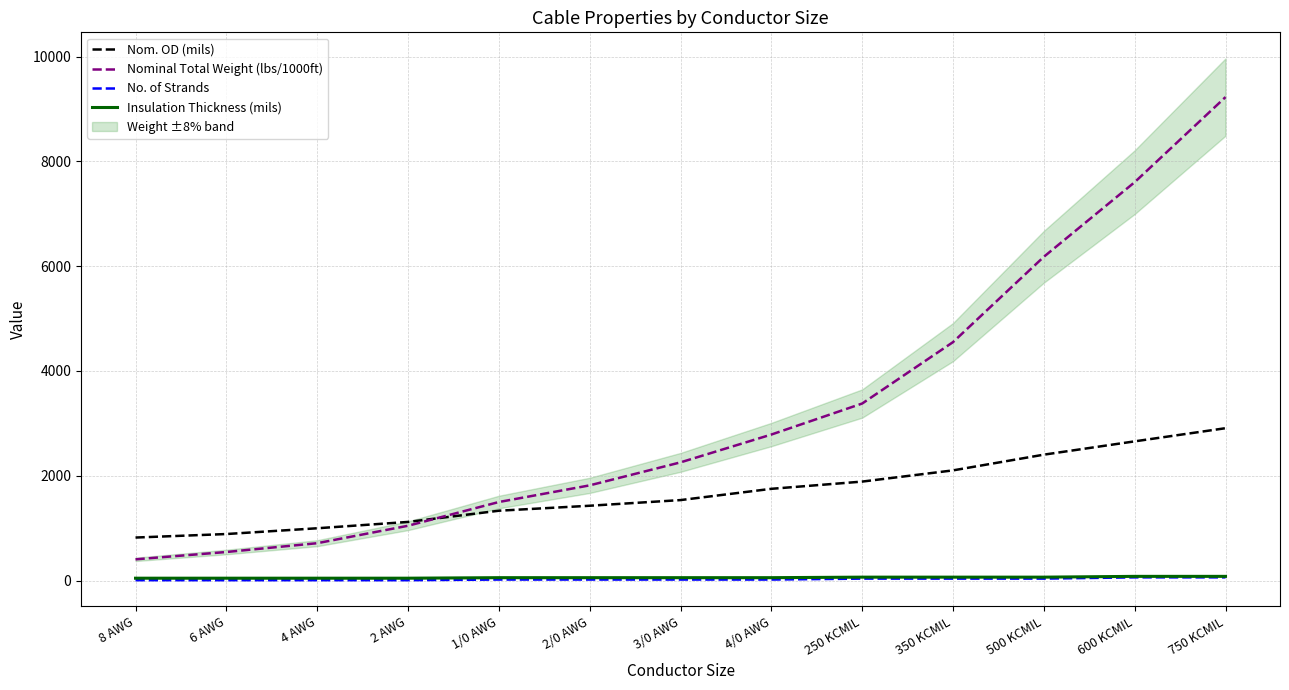

What is the spread (max minus min) of values at 2 AWG?

1112